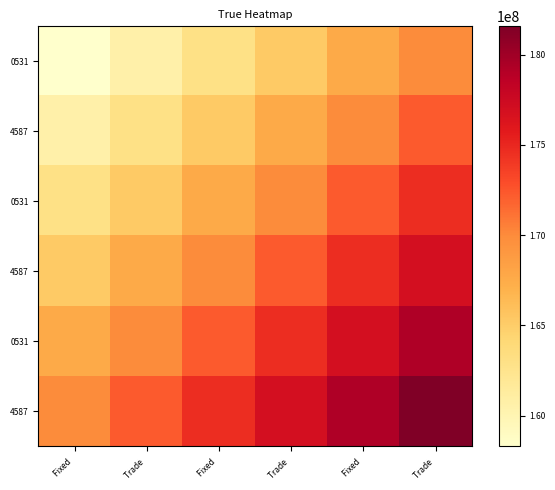

What is the spread (max minus min) of values at Trade ?

11639245.6